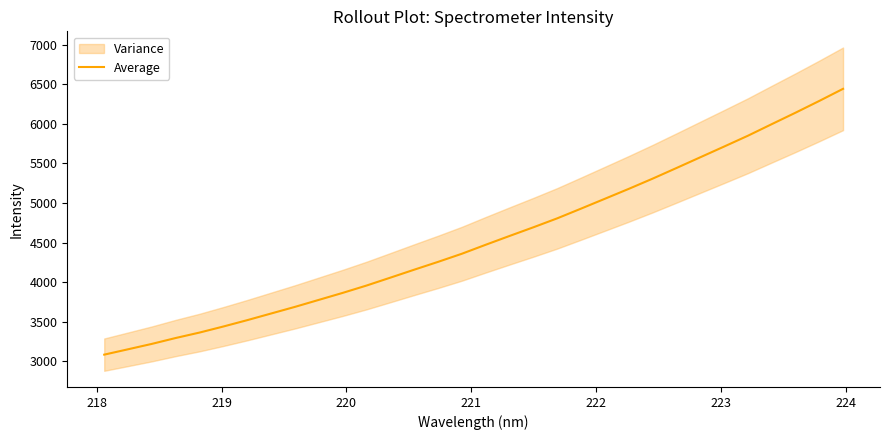

What is the average value?

4539.7